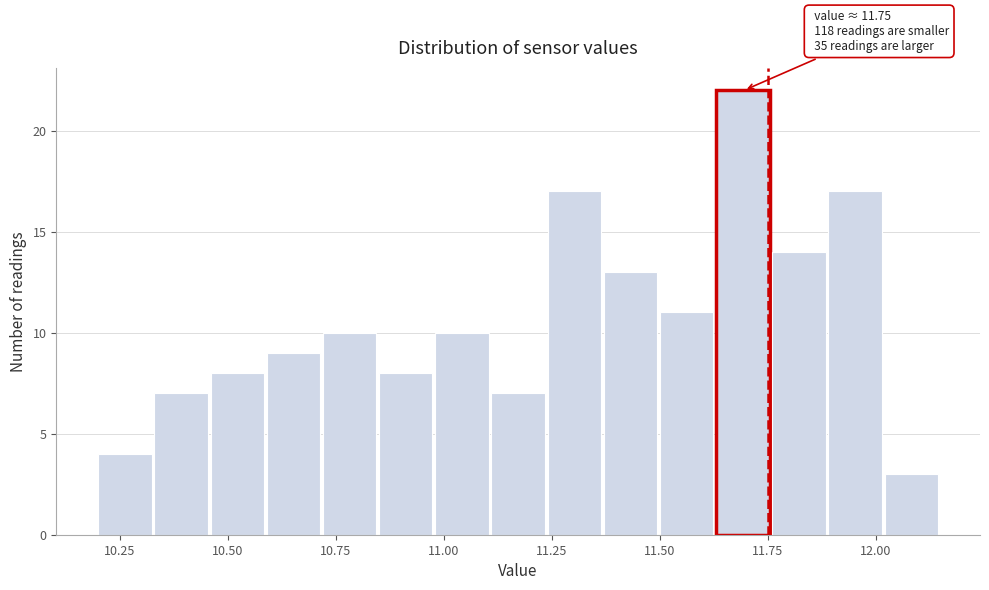

Read against the x-axis, roughly where is the centre of the tallest bar?

11.70